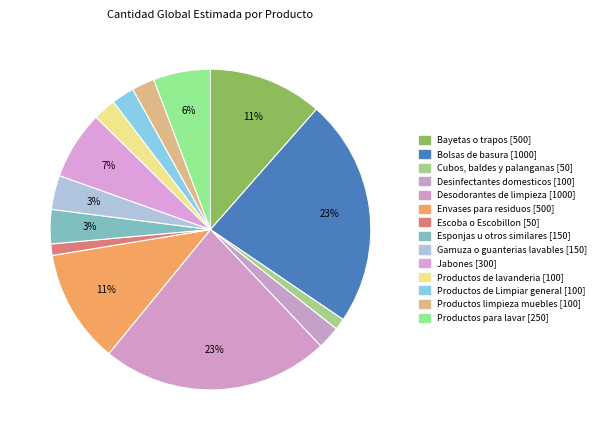

To the nearest percent, what portion does Jabones represent?

7%